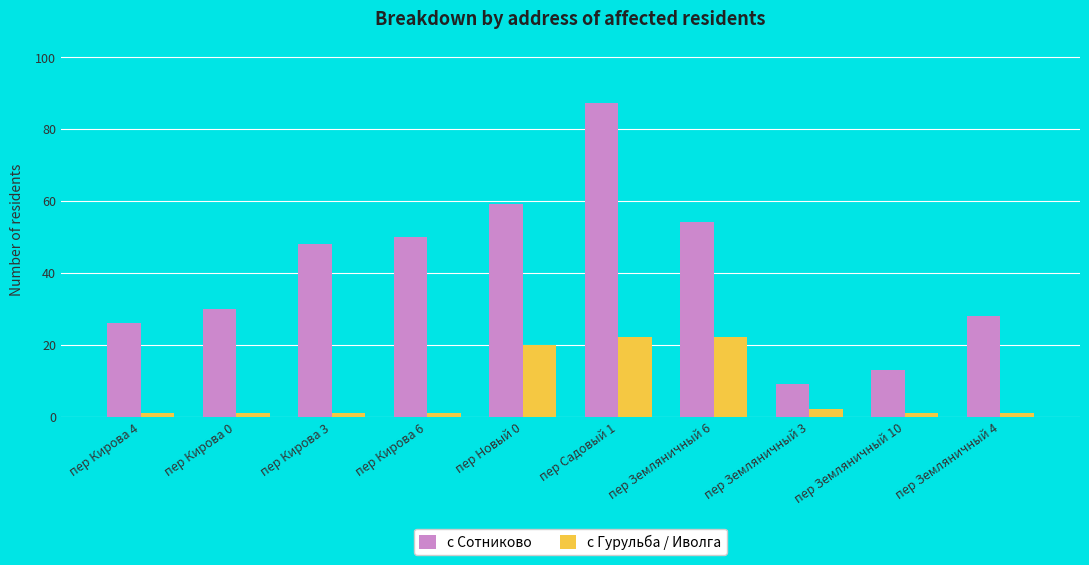

What is the maximum value shown in the chart?

87